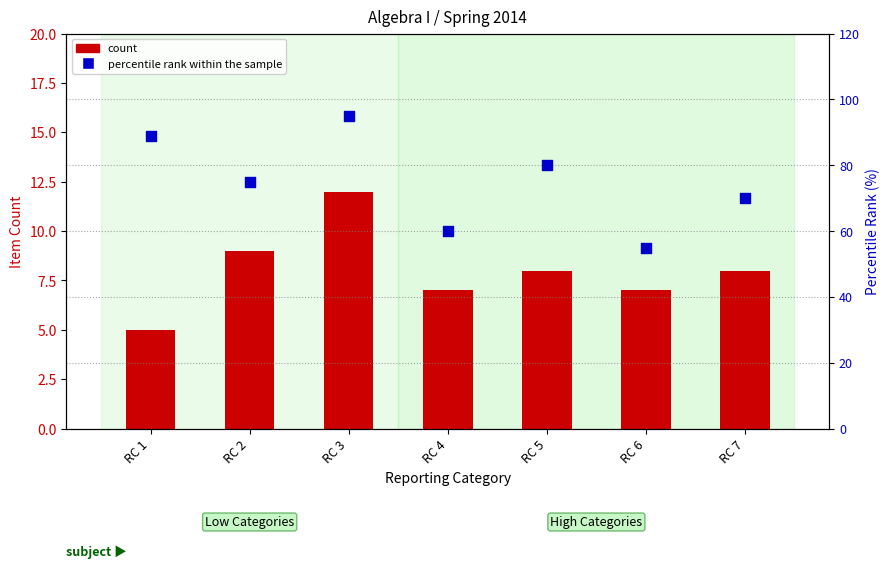

Which series has the largest total across all categories?

percentile rank within the sample